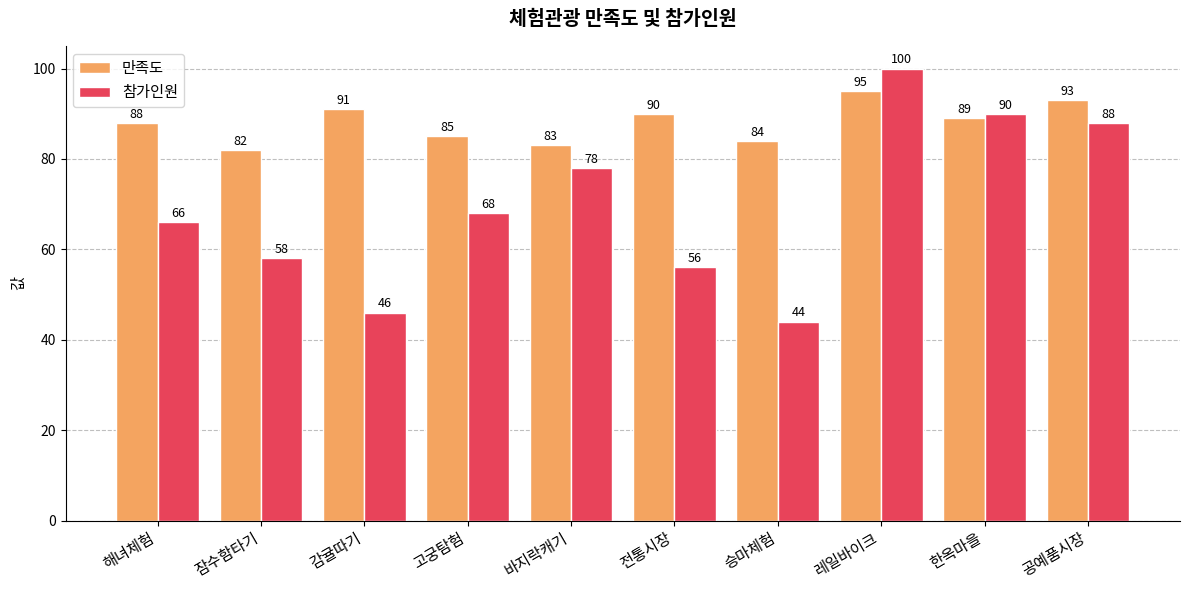

Which series has the largest total across all categories?

만족도